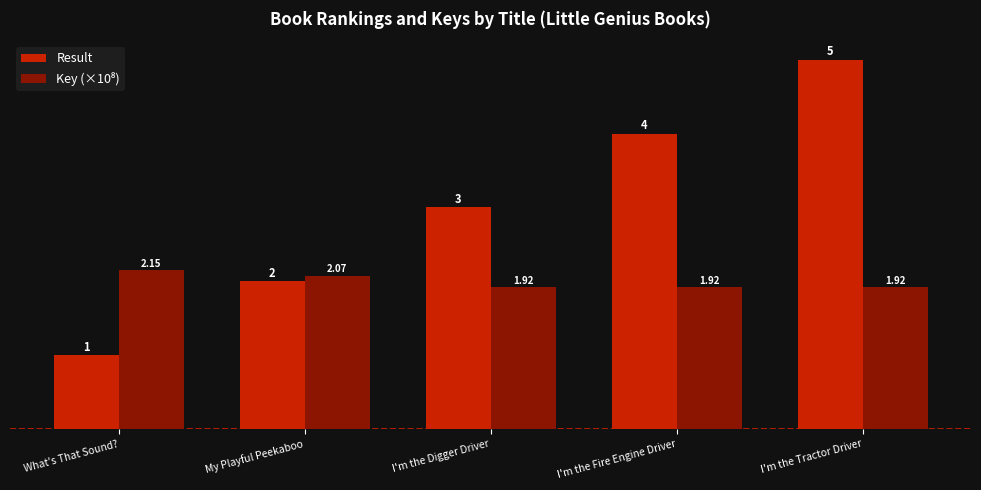

At how many categories does at least one series exceed 1?

5